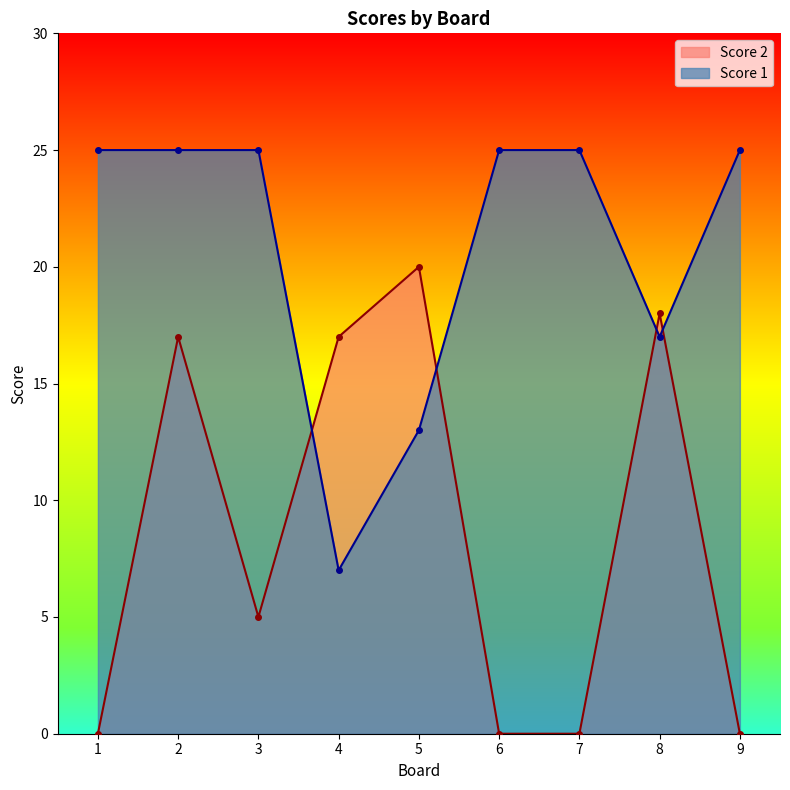

How many data points does each series have?

9